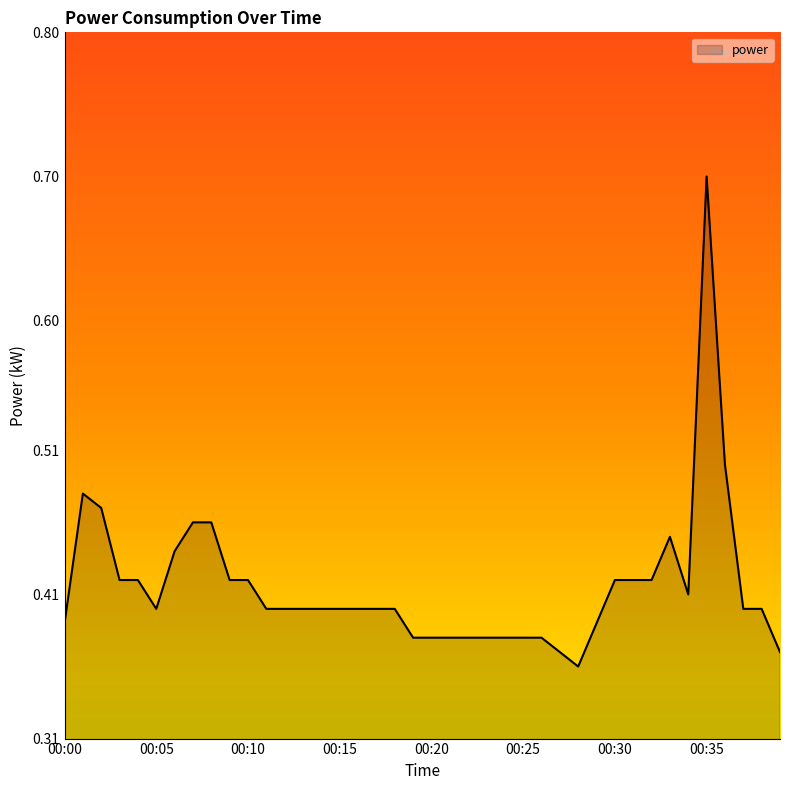

What is the greatest value displayed?

0.7